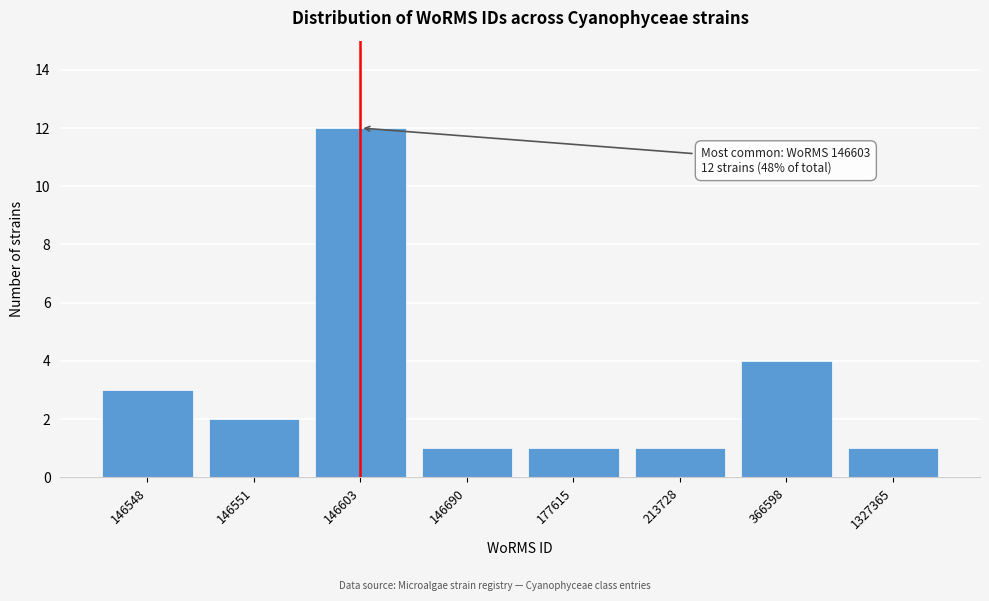

Reading left to right, list all the values displayed in this chart.

3	2	12	1	1	1	4	1